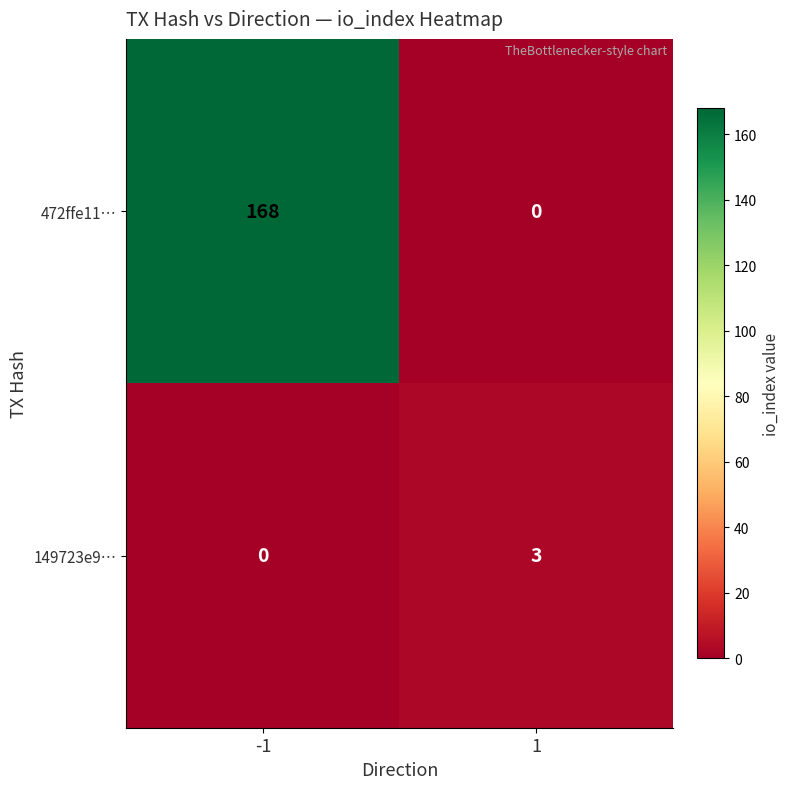

What is the sum of all 472ffe11… values?

168